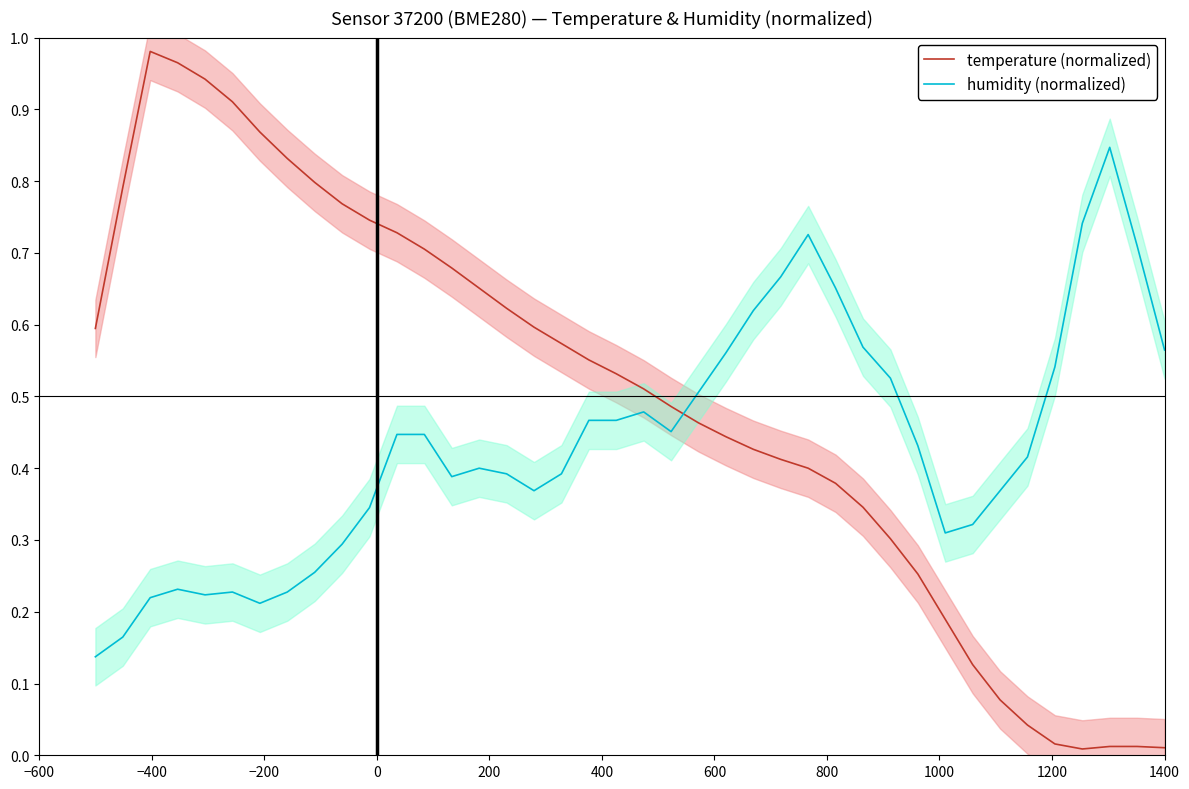

True or false: humidity (normalized) and temperature (normalized) intersect in this chart.

True